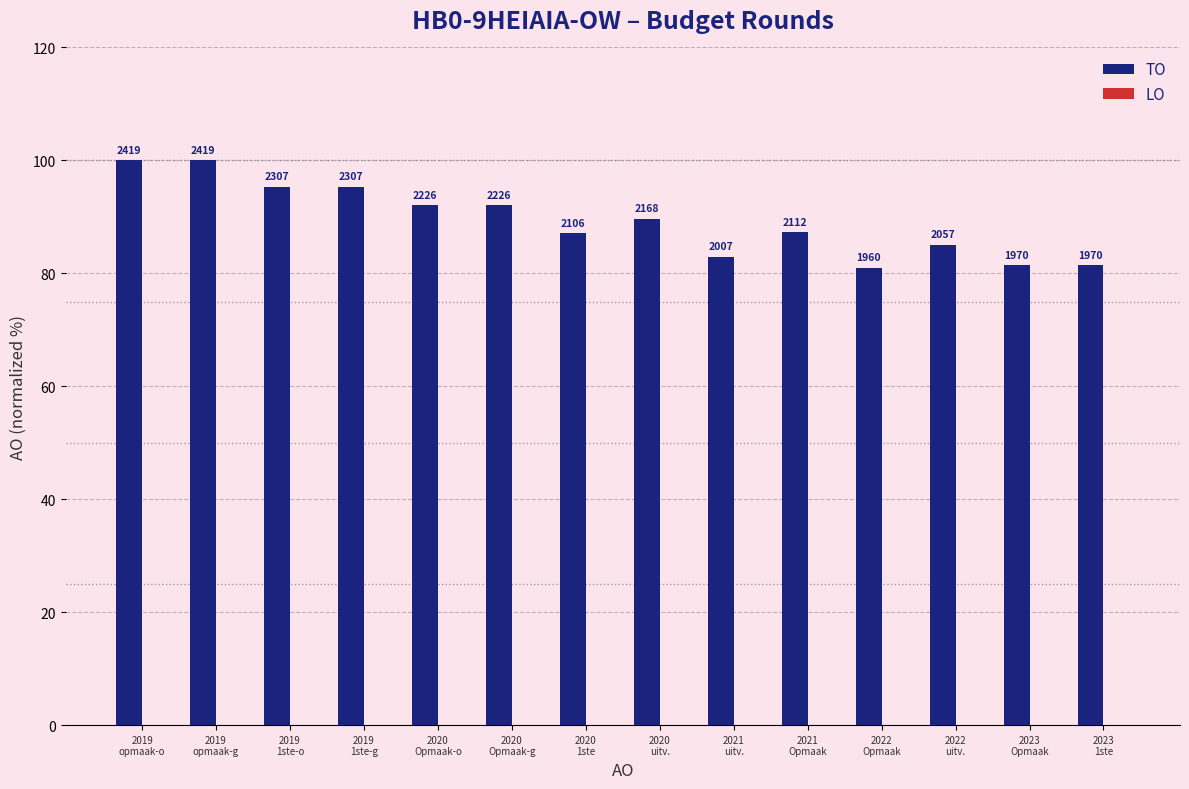

Does the chart contain any negative values?

No